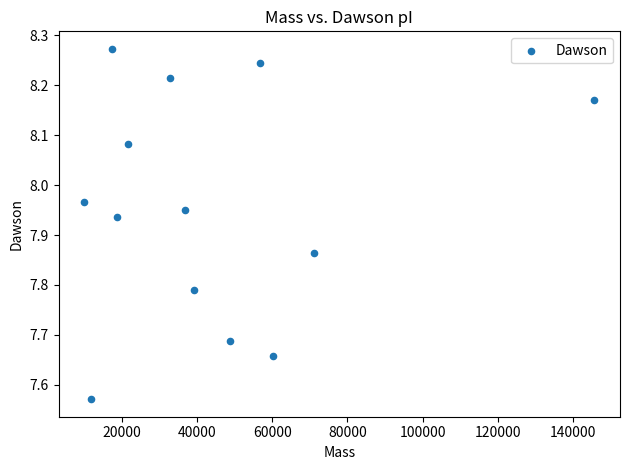

What is the range of Y values (max minus min)?

0.7